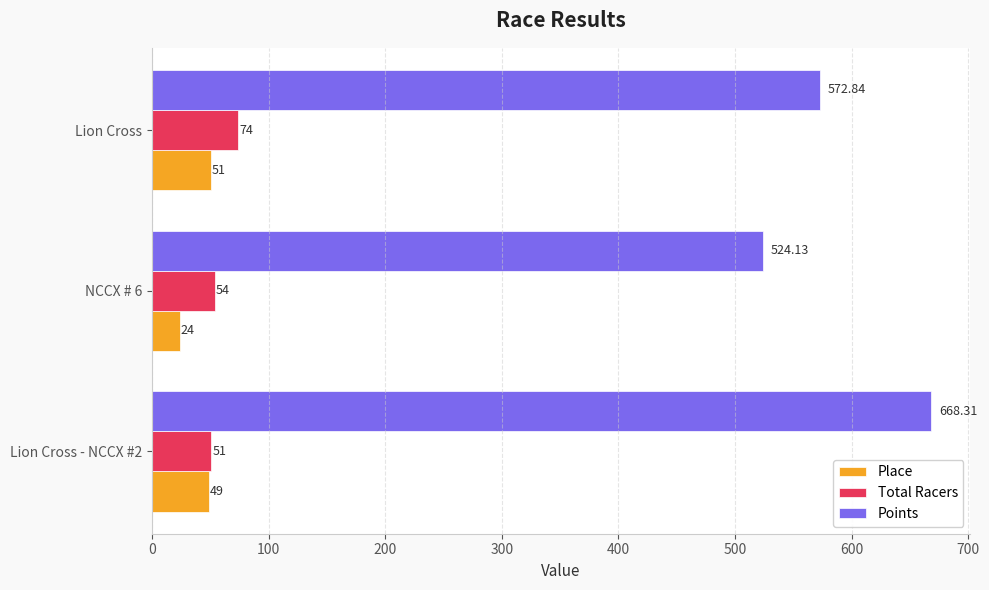

At which category is the sum across all series the highest?

Lion Cross - NCCX #2